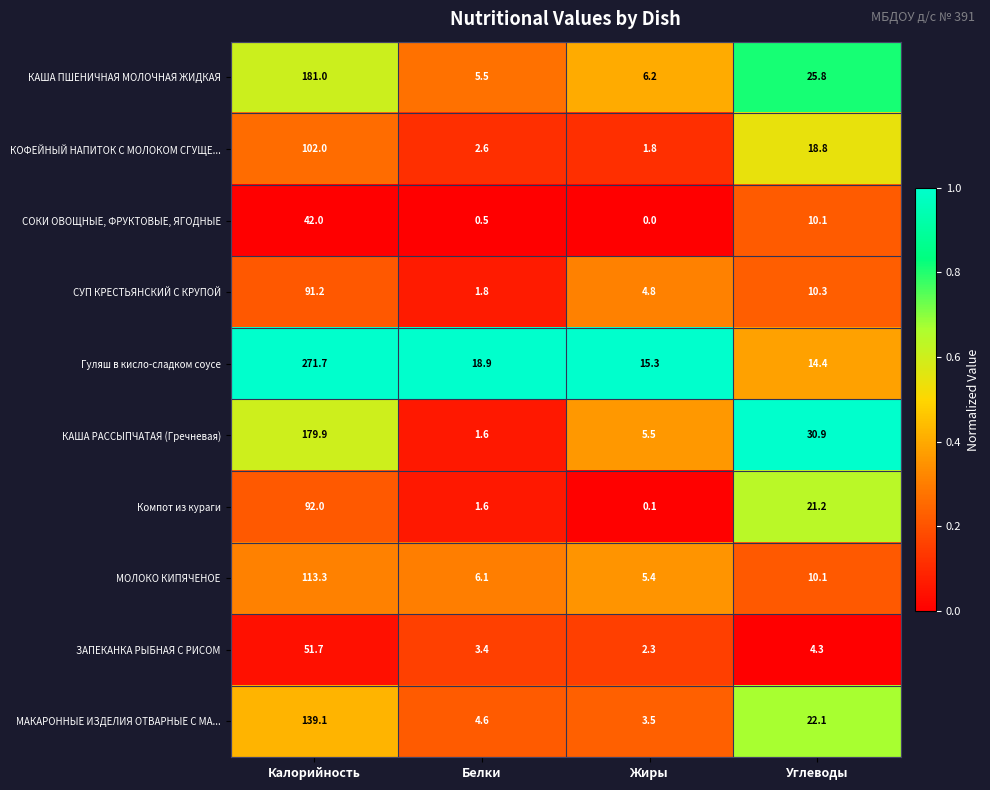

What is the average value of the ЗАПЕКАНКА РЫБНАЯ С РИСОМ series?

15.4